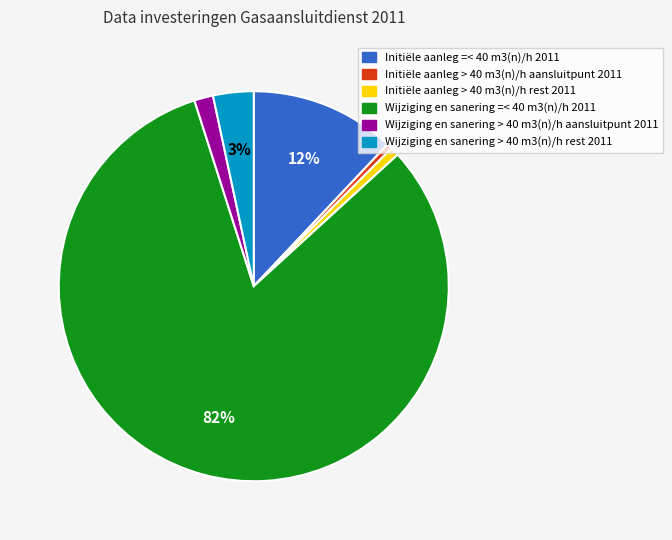

Which category has the biggest portion of the pie?

Wijziging en sanering =< 40 m3(n)/h 2011